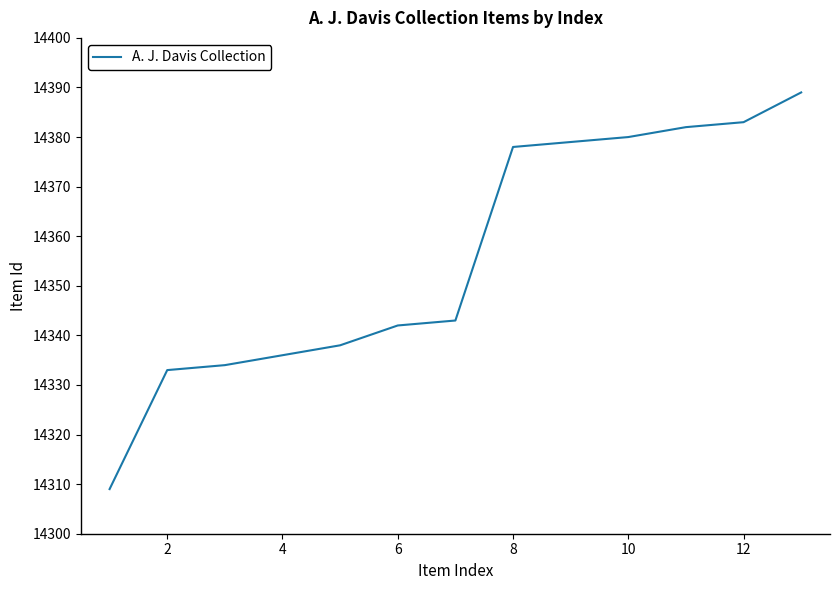

What is the difference between the maximum and minimum values?

80